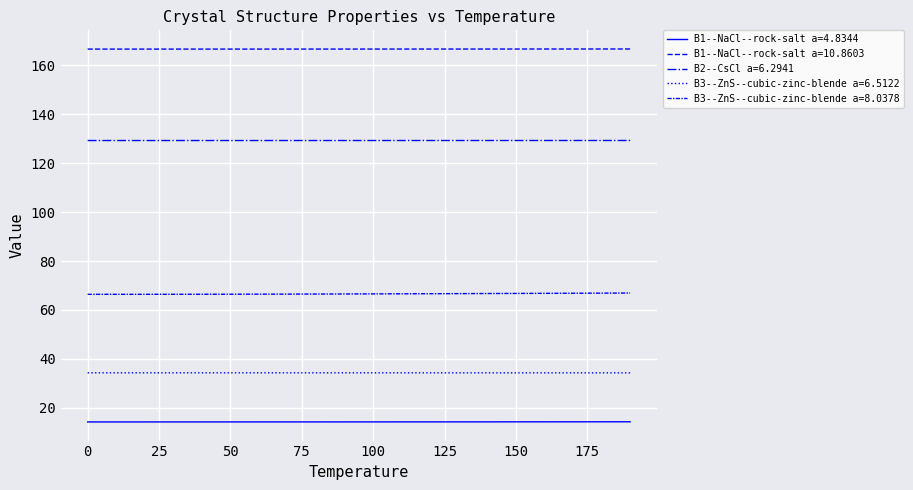

What is the sum of all B3--ZnS--cubic-zinc-blende a=8.0378 values?

1331.8